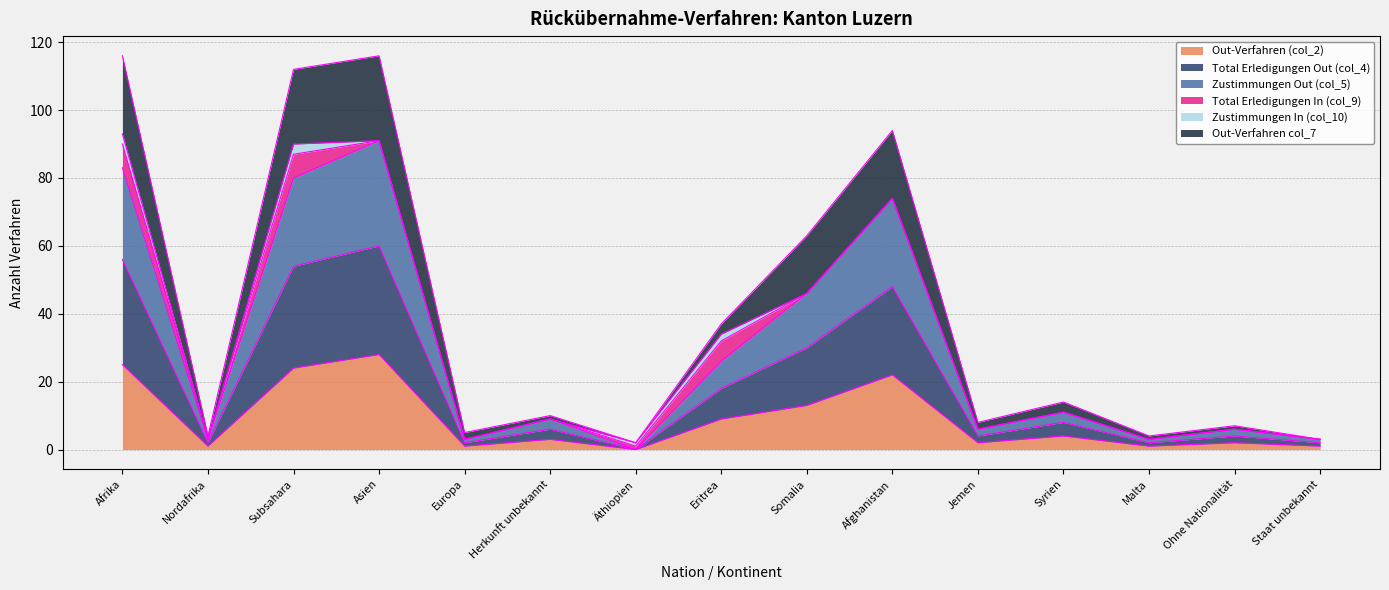

At which label does Out-Verfahren (col_2) reach its peak?

Asien